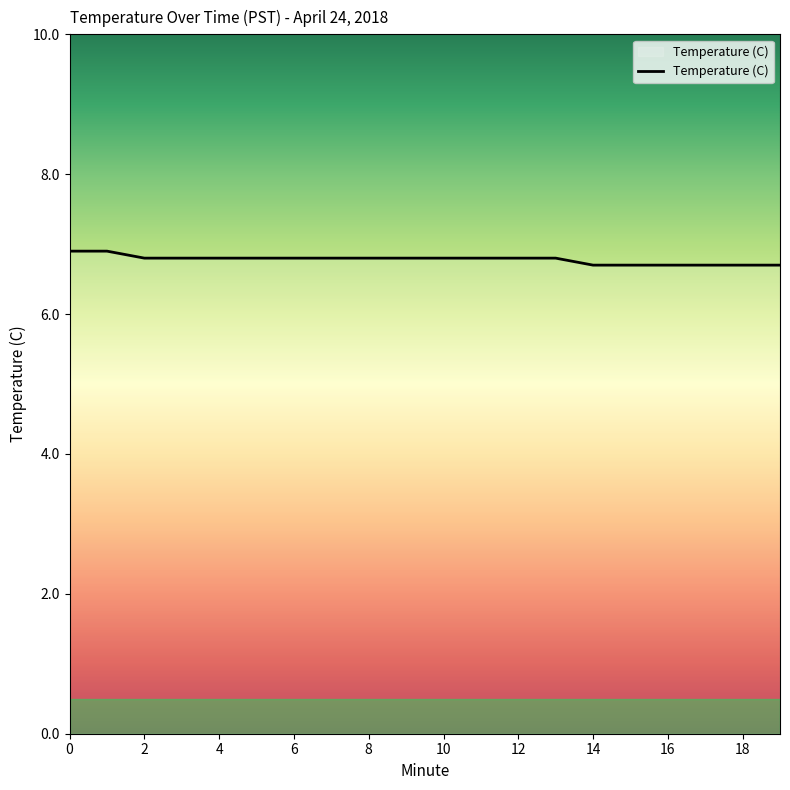

What is the smallest value displayed?

6.7